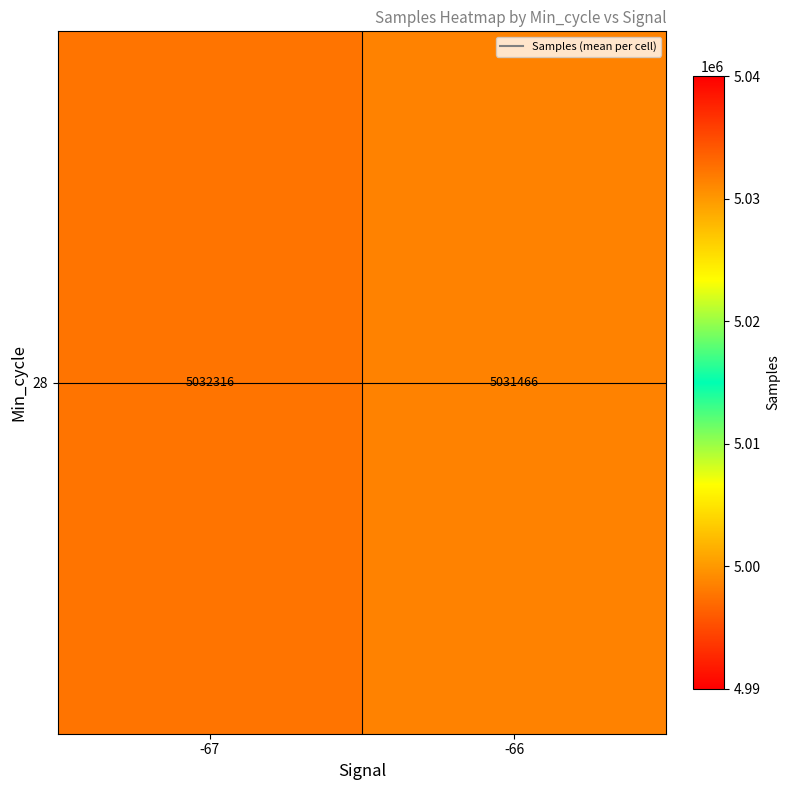

The value at -67 is 7249945.4. True or false?

False